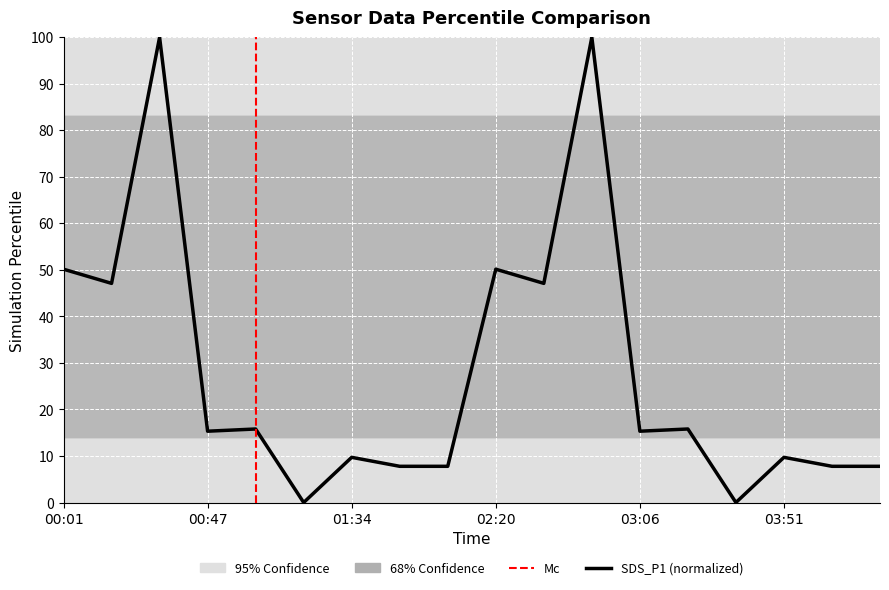

Does the chart have visible grid lines?

Yes